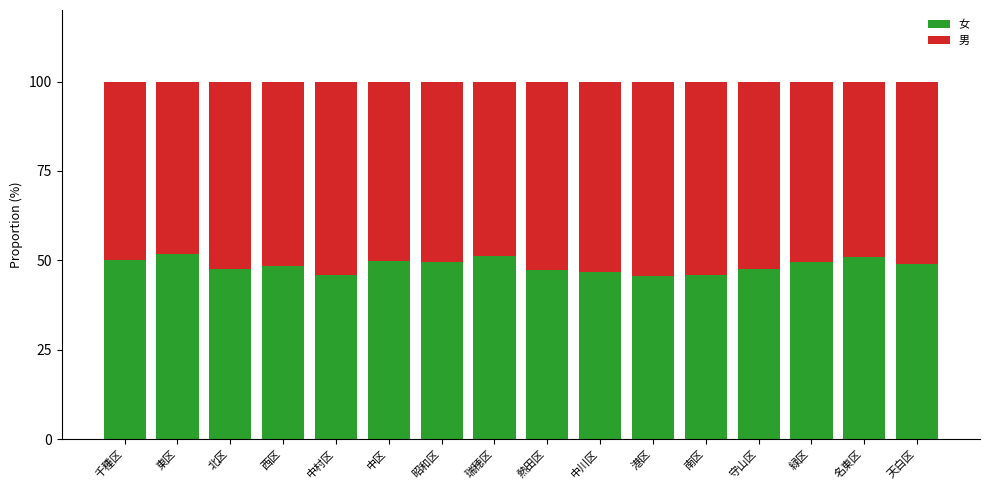

How many distinct data groups are displayed?

2